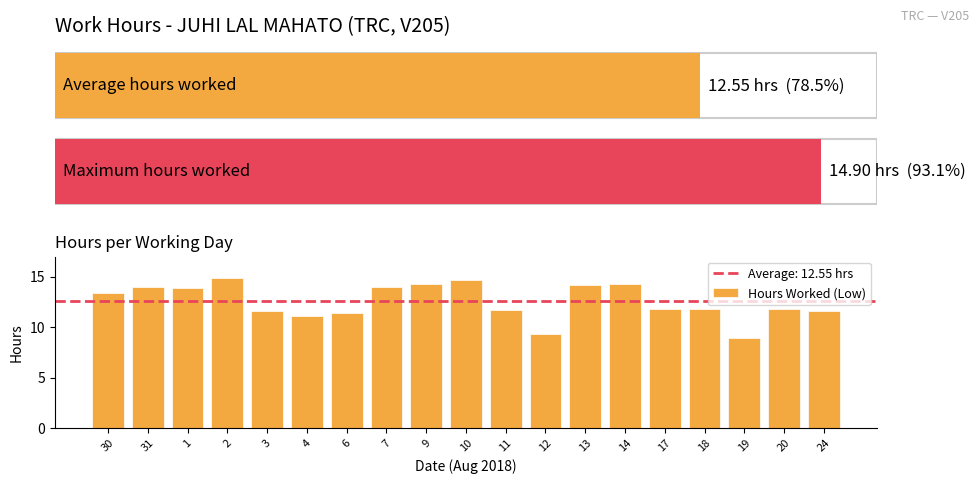

What is the difference between the maximum and minimum values?

6.0